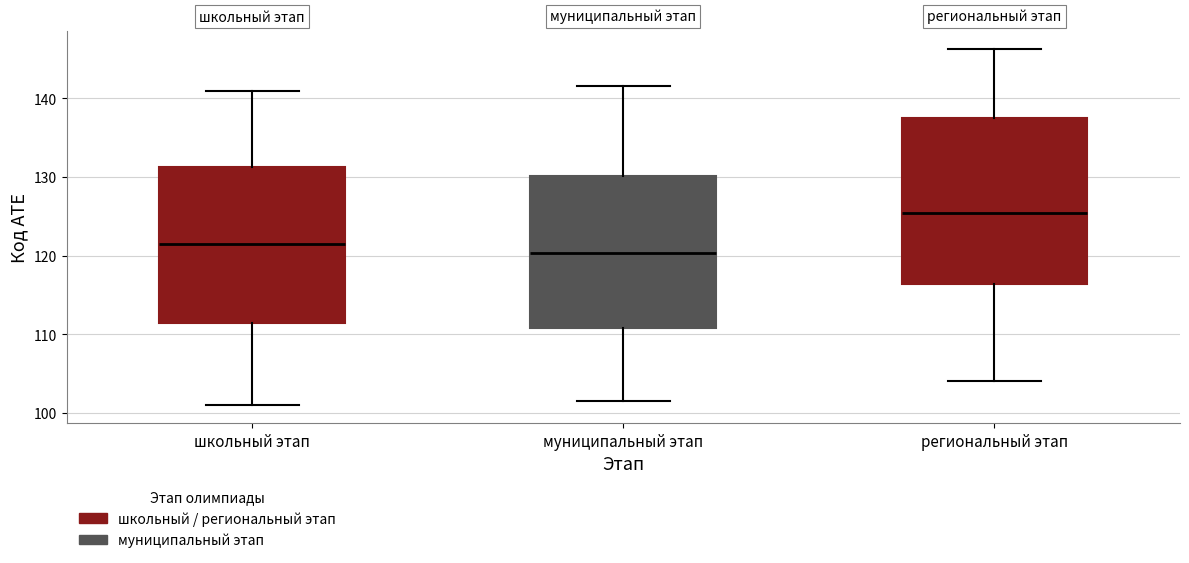

Where is the upper edge of the box for муниципальный этап on the y-axis? The values are not printed on the chart, so give them approximately, as read against the axis.

130